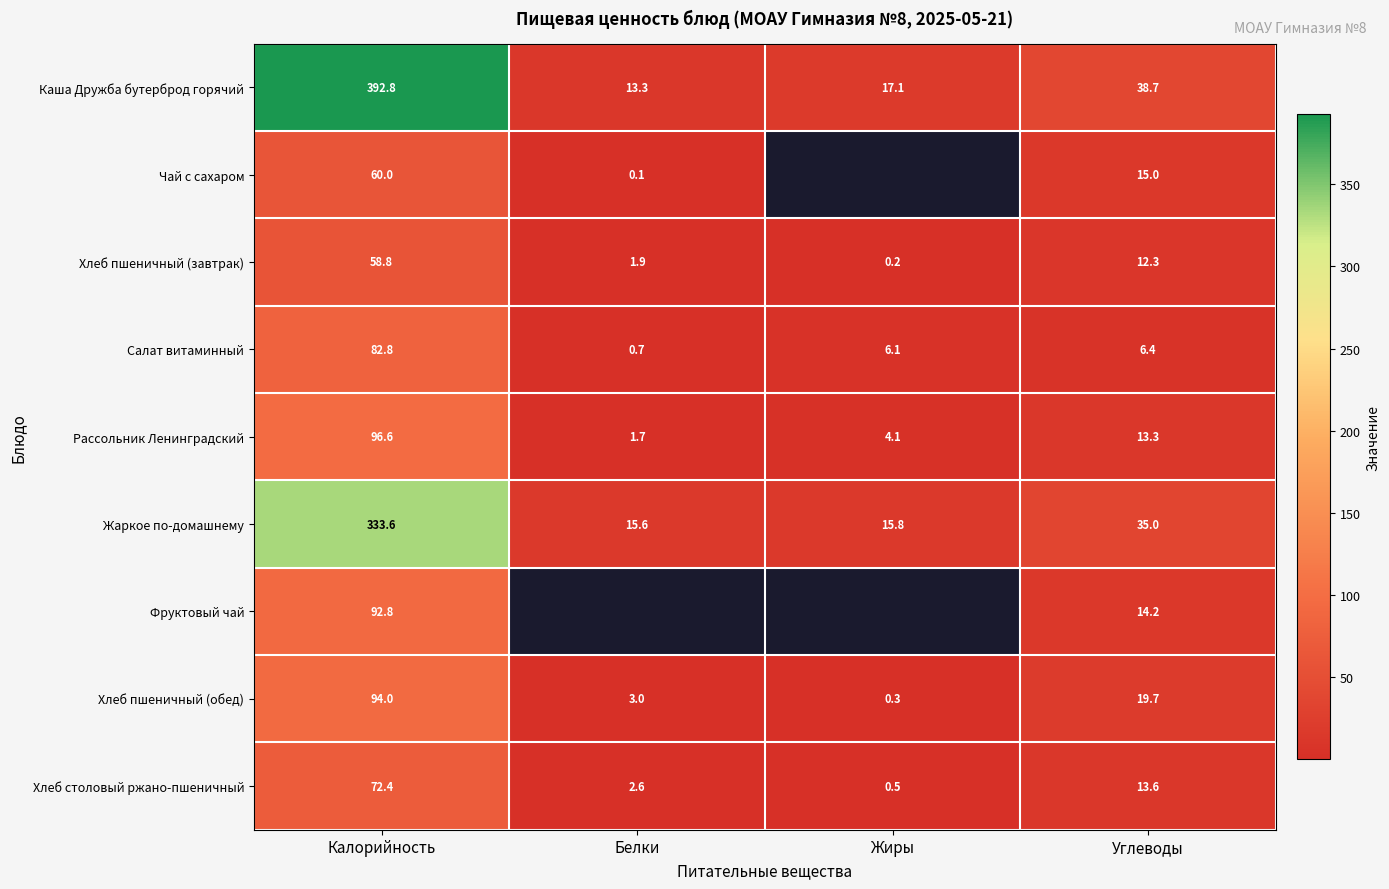

What is the maximum value for Рассольник Ленинградский?

96.6